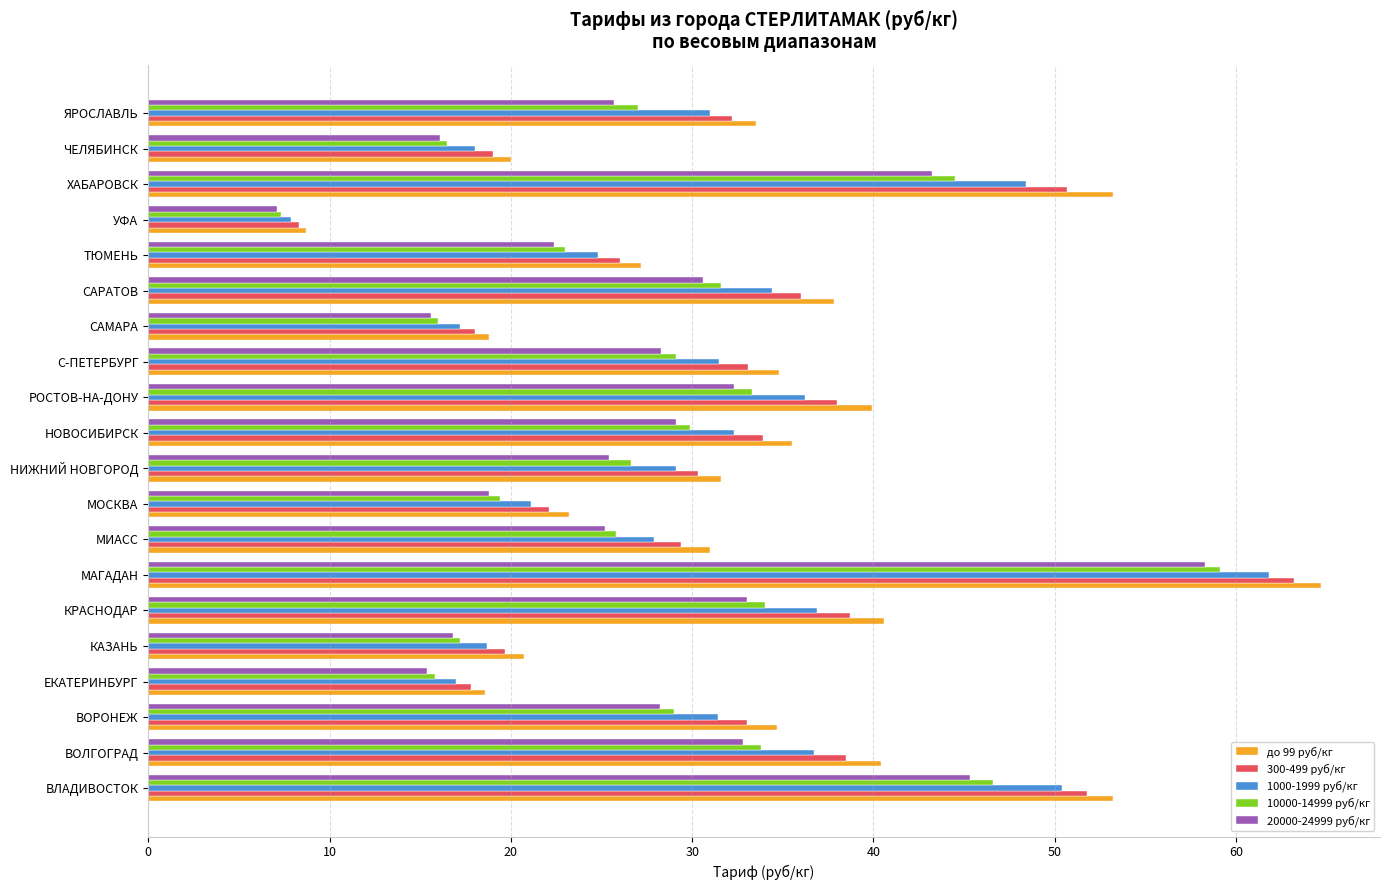

What is the difference between the highest and lowest values at ВОЛГОГРАД?

7.6